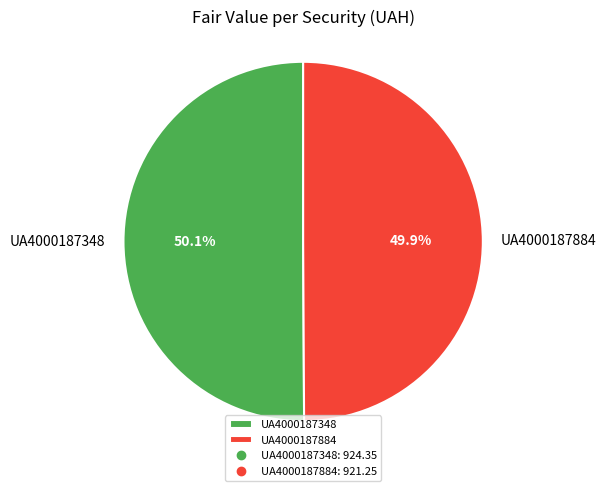

The UA4000187348 slice represents 39% of the pie. True or false?

False